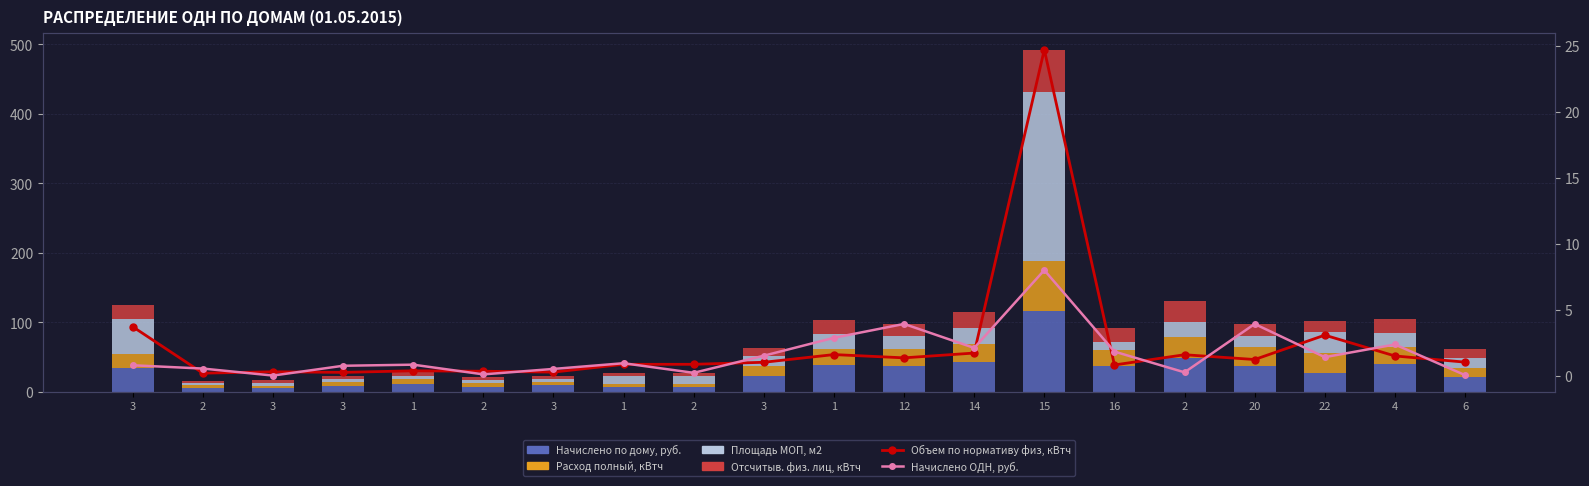

What is the difference between the Начислено по дому, руб. values at 6 and 16?

16.0